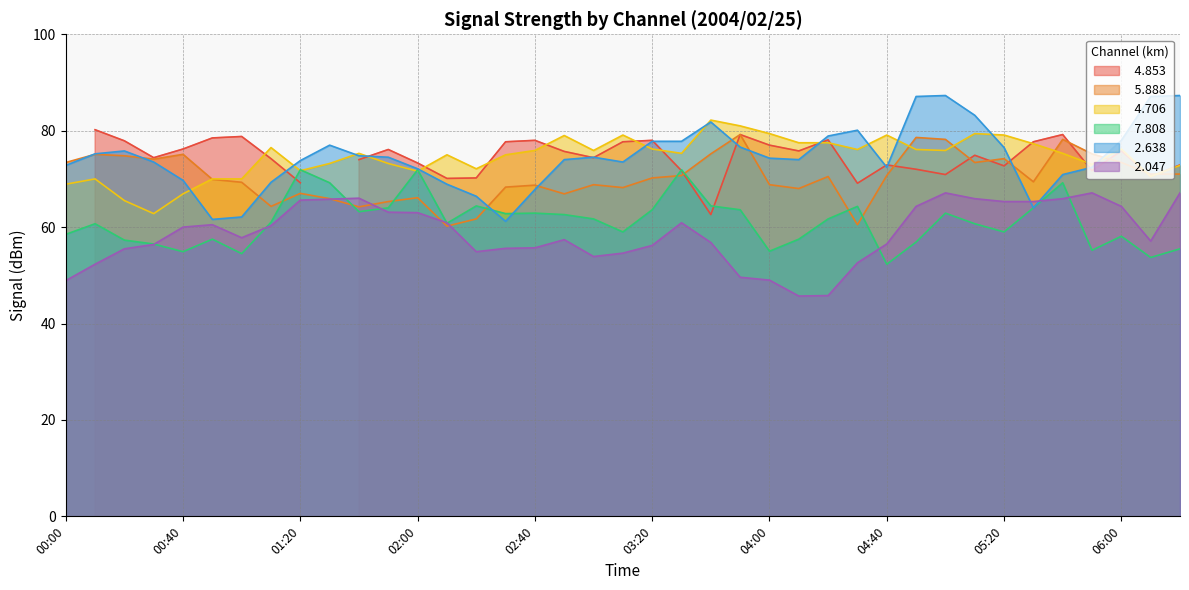

What is the value of the   5.888 point at the 18th from the left?

66.9